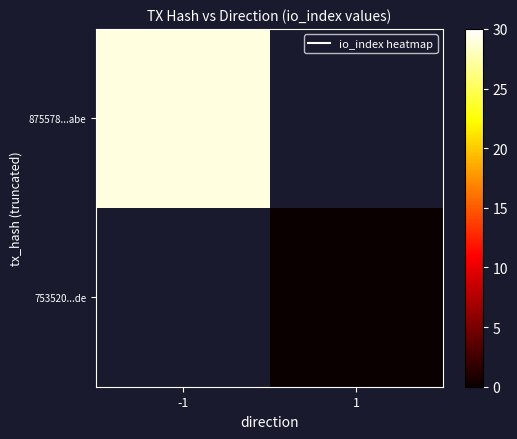

Rank the categories by 875578...abe value from highest to lowest.

-1, 1